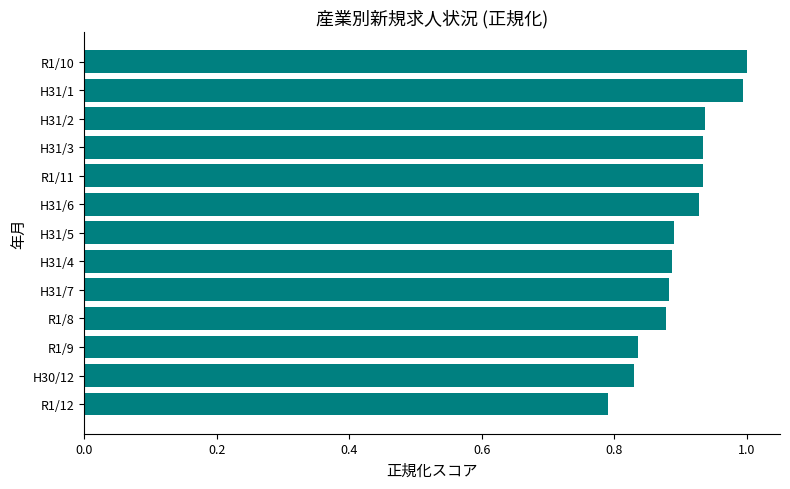

The chart shows a value of 0.9 at H31/7. True or false?

True